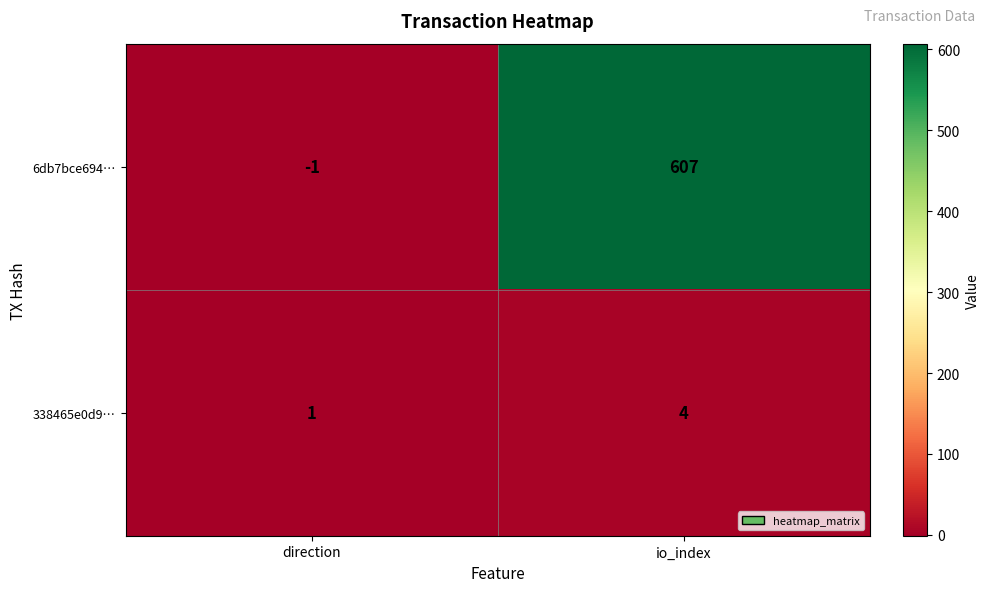

Rank the series at io_index from highest to lowest value.

6db7bce694…, 338465e0d9…